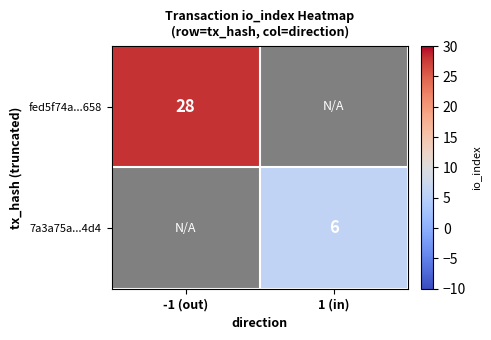

The value of 7a3a75a...4d4 at 1 (in) is 6. True or false?

True